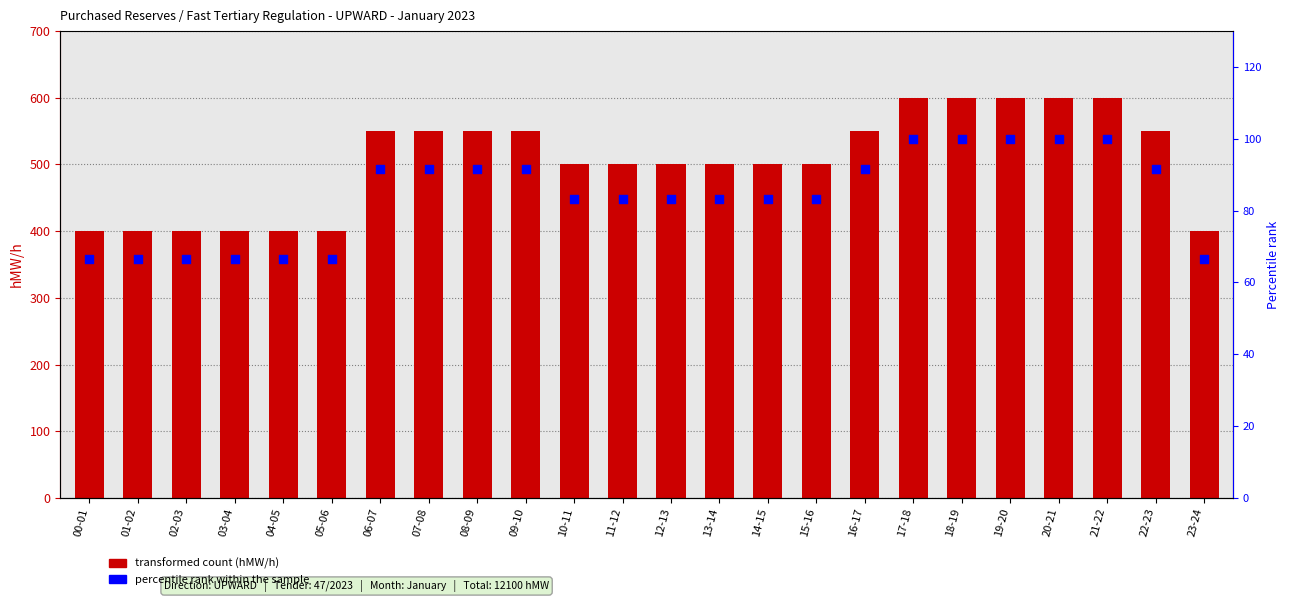

At which category is the sum across all series the highest?

17-18